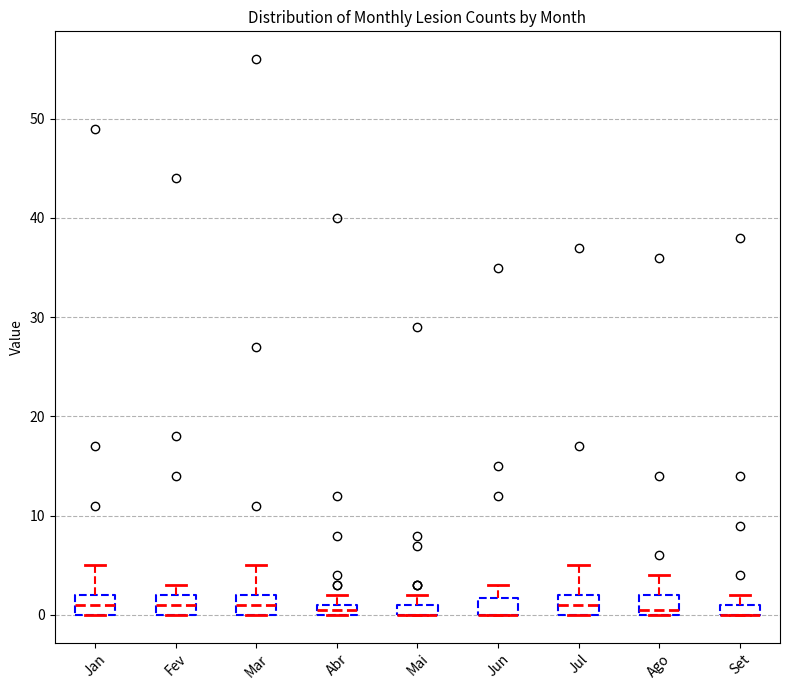

Where is the upper edge of the box for Mai on the y-axis? The values are not printed on the chart, so give them approximately, as read against the axis.

1